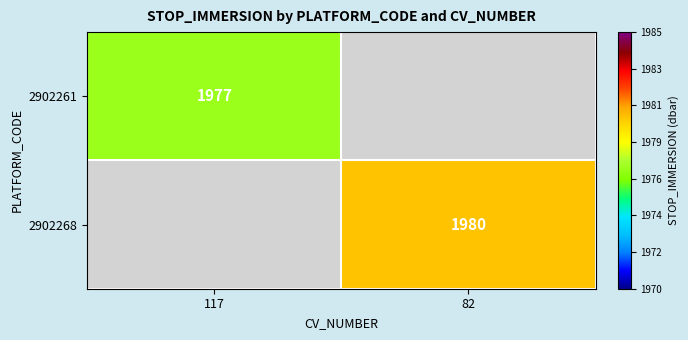

Is it true that 2902268 equals 1980 at 82?

True